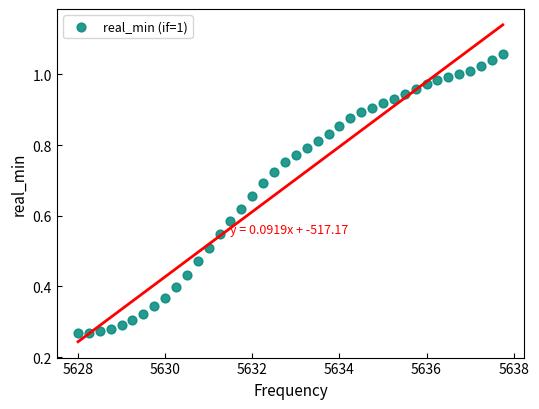

What is the range of X values (max minus min)?

9.8